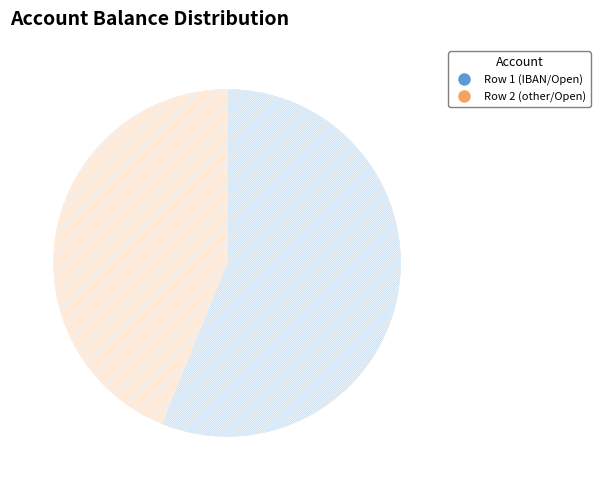

Is the sum of Row 2 (other/Open) and Row 1 (IBAN/Open) greater than half?

Yes